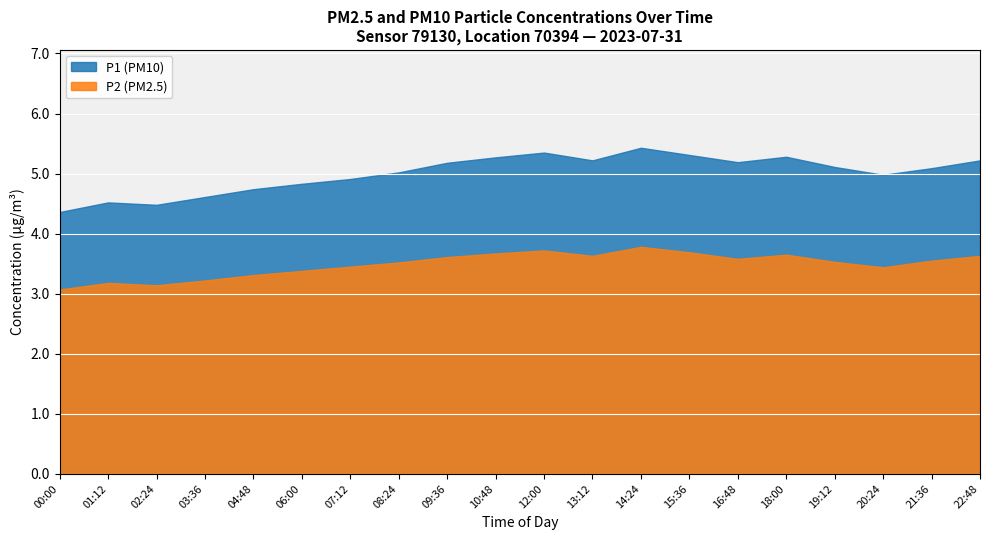

Which series has the largest range (max minus min)?

P1 (PM10)